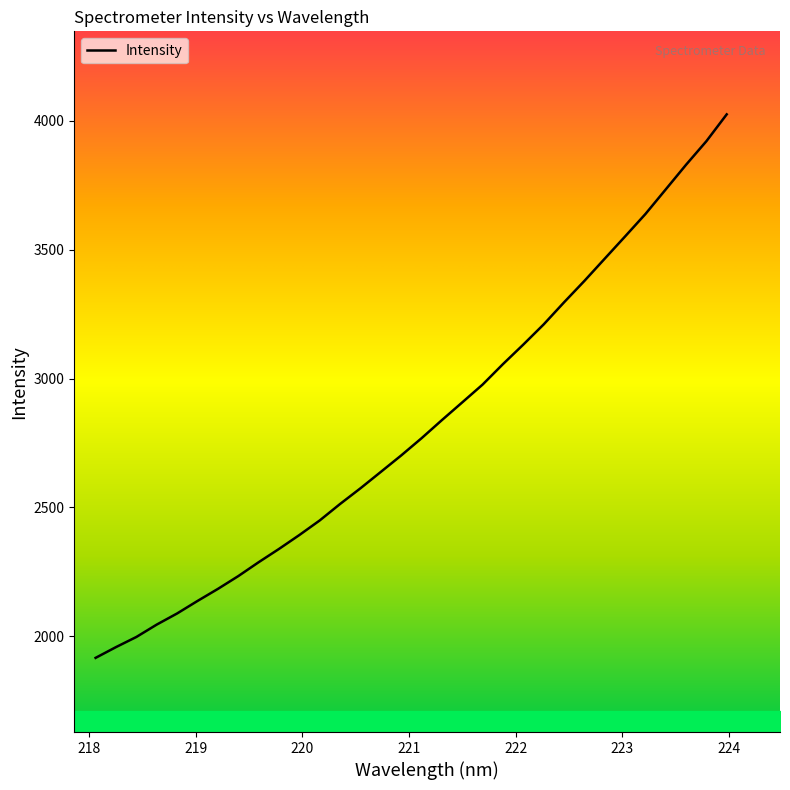

How many series are shown in this chart?

1